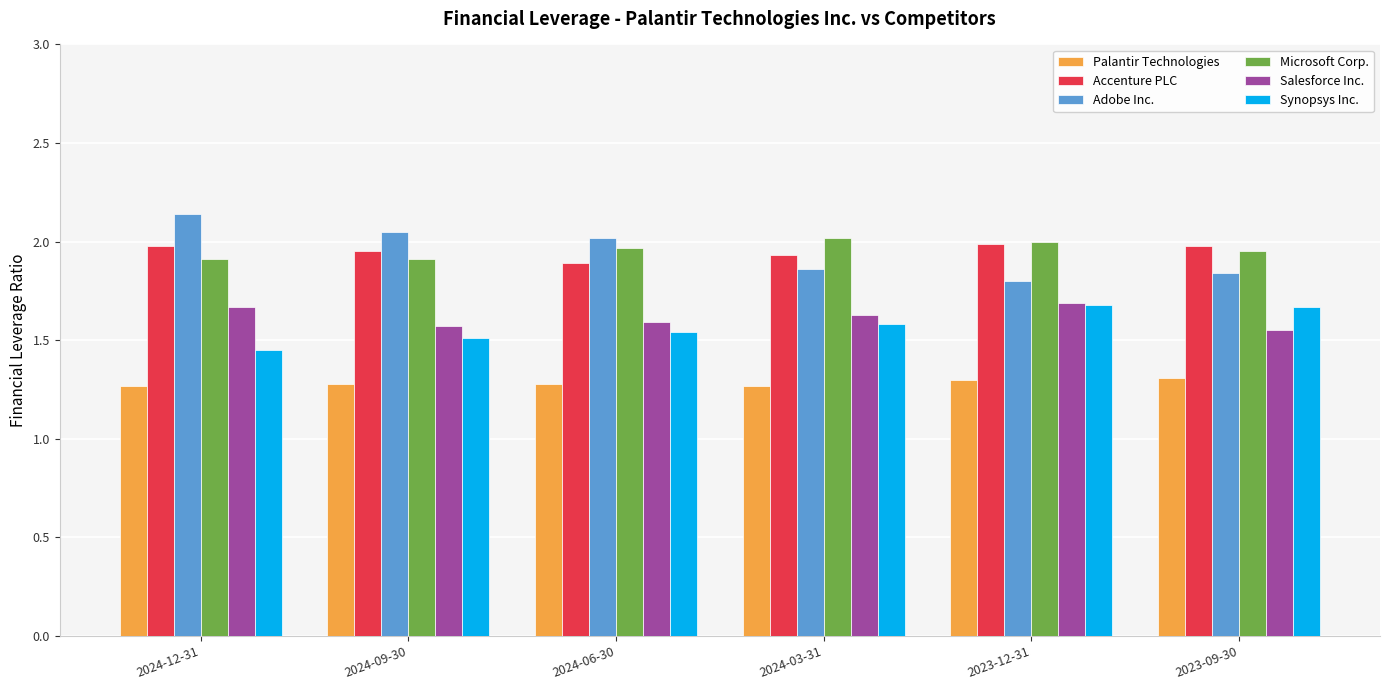

Is it true that Adobe Inc. equals 2.0 at 2024-09-30?

True